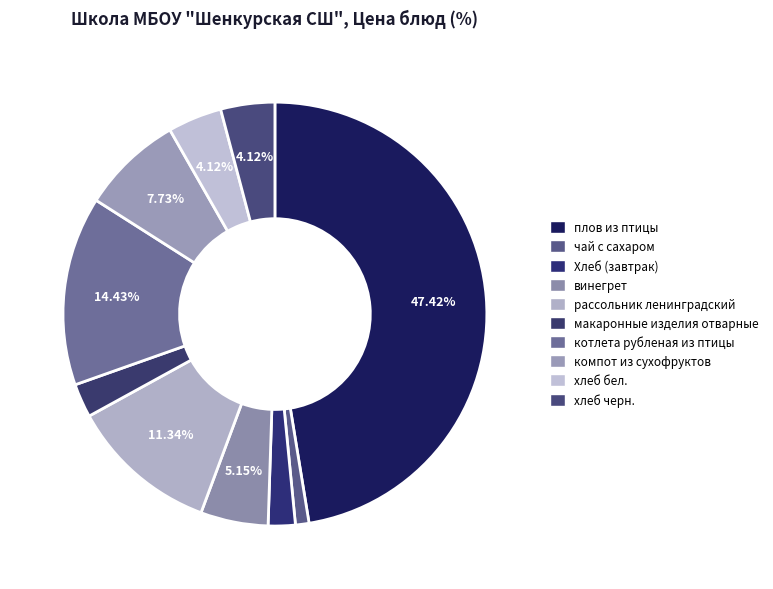

To the nearest percent, what percentage of the pie is макаронные изделия отварные?

3%